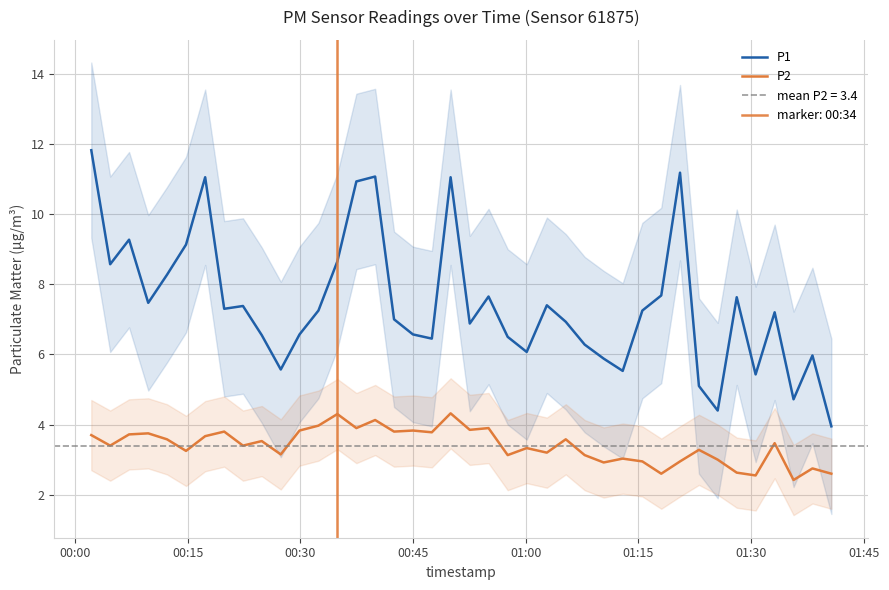

How many values in the P1 series exceed 7?

21